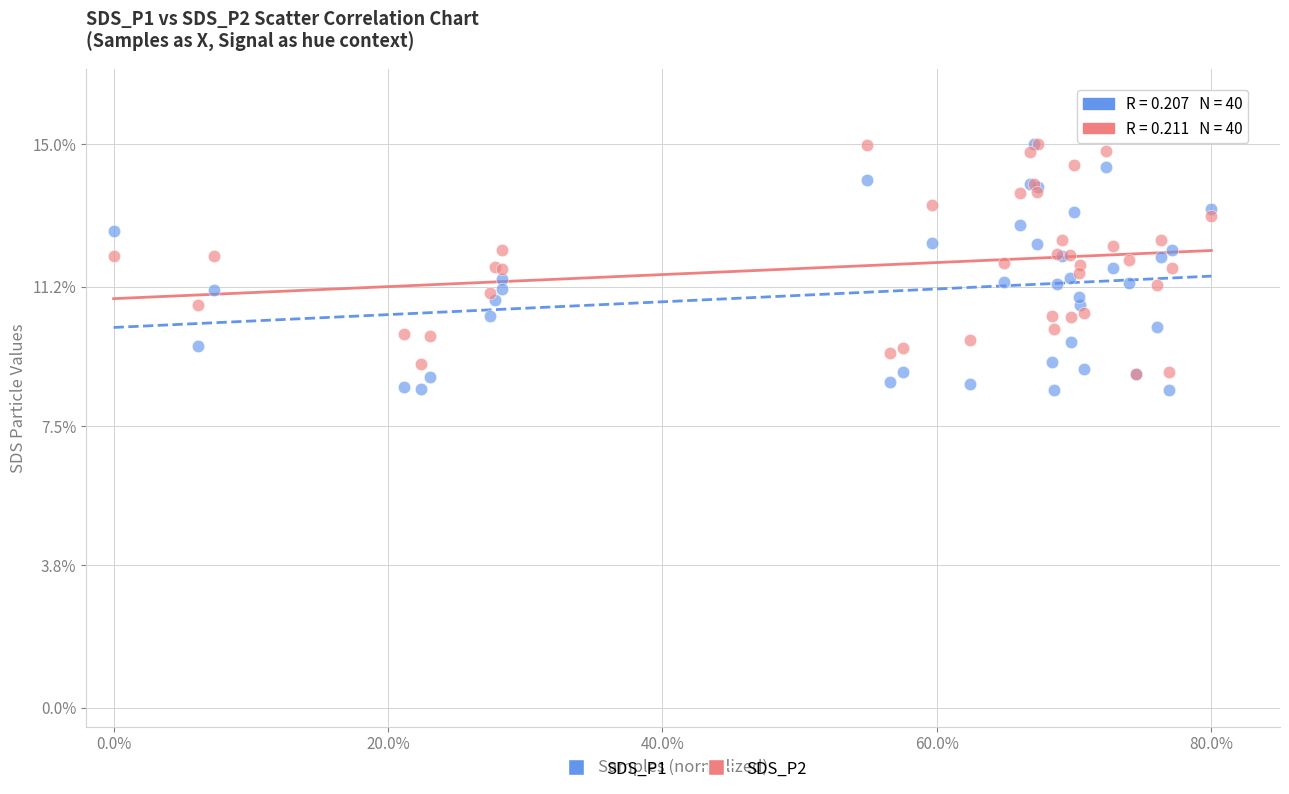

Which series has the largest Y range (max minus min)?

SDS_P1